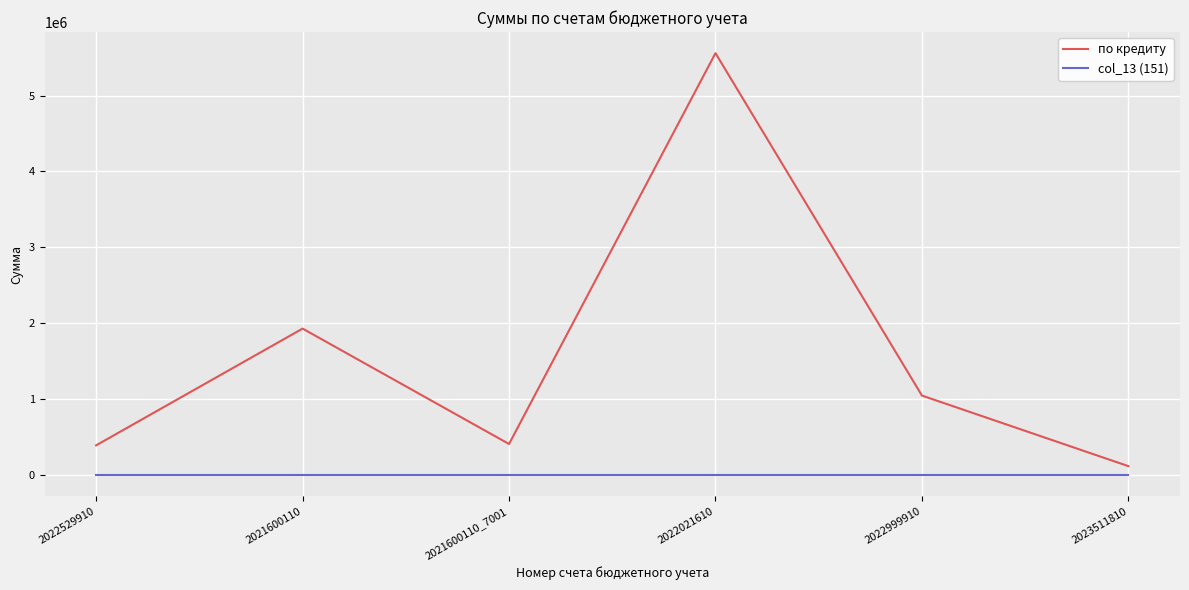

The value of по кредиту at 2021600110 is 1930034.6. True or false?

True